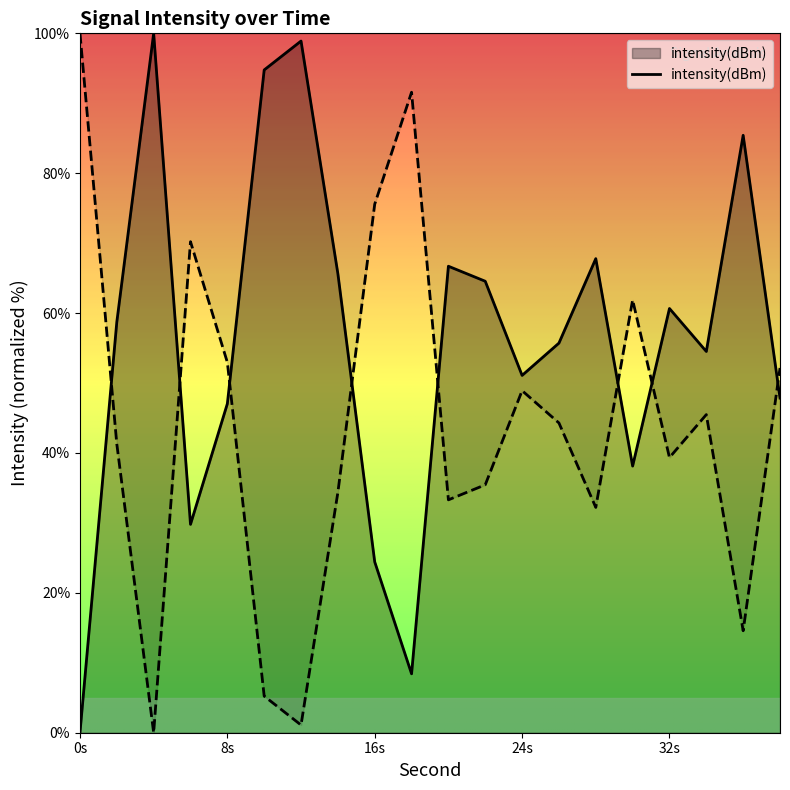

What is the sum of the values at 18 and 12?

107.3